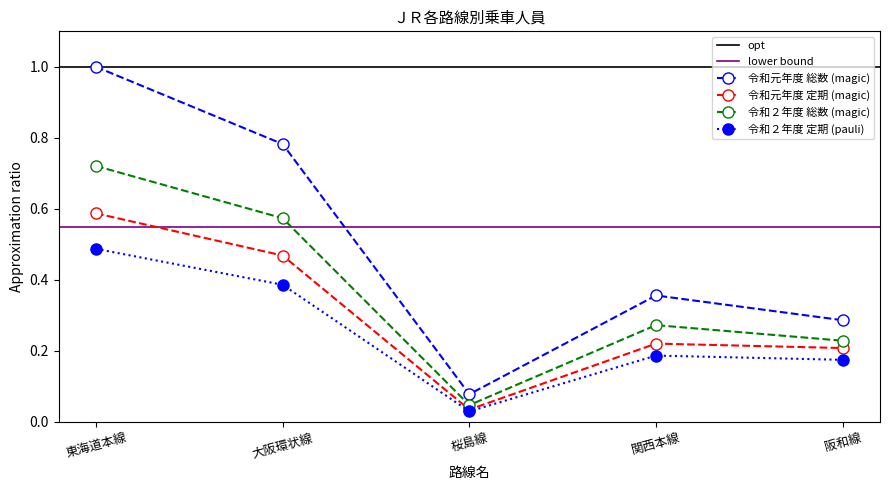

Reading left to right, list all the values displayed in this chart.

令和元年度 総数: 1.0	0.8	0.1	0.4	0.3
令和元年度 うち定期: 0.6	0.5	0.0	0.2	0.2
令和２年度 総数: 0.7	0.6	0.0	0.3	0.2
令和２年度 うち定期: 0.5	0.4	0.0	0.2	0.2